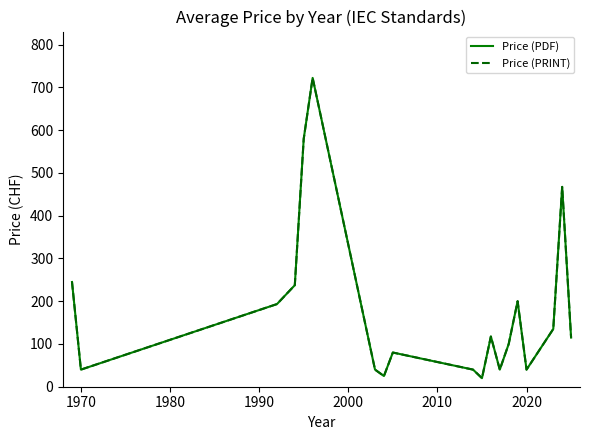

Is this an area chart (filled region under the line)?

No